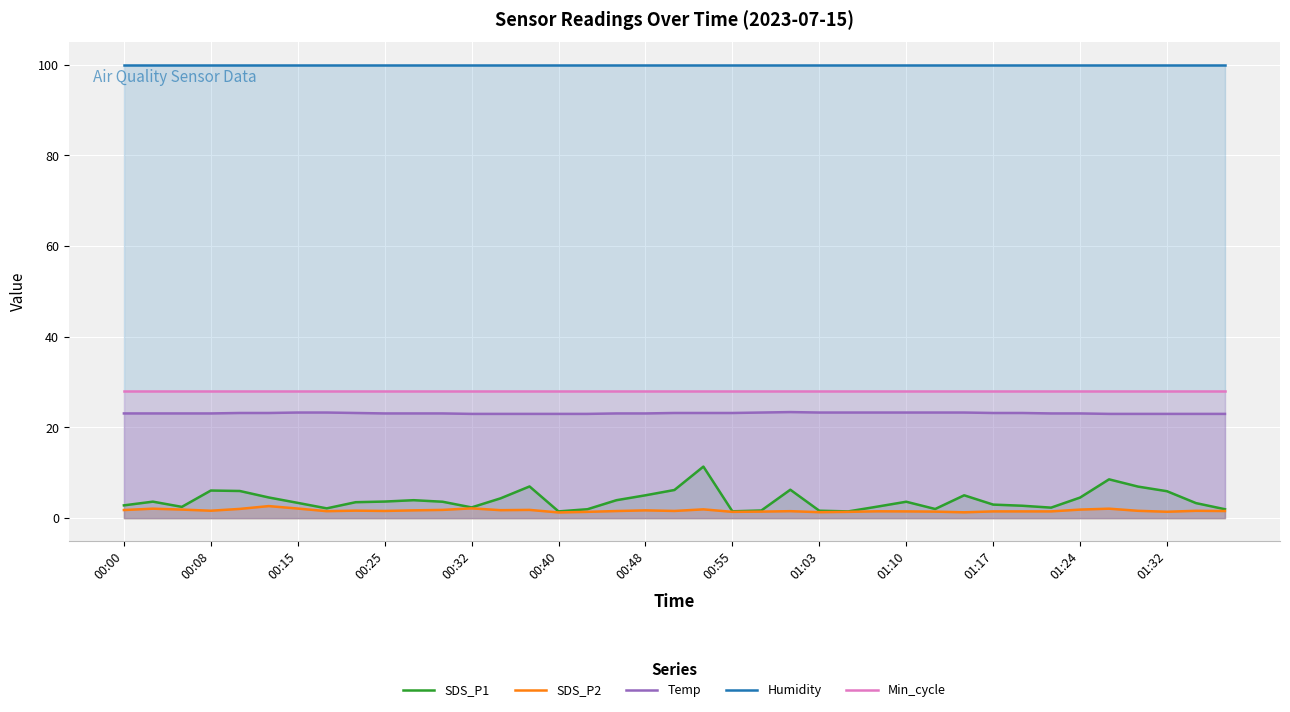

Reading left to right, extract all data points from this chart.

SDS_P1: 2.8	3.6	2.5	6.1	6.0	4.6	3.4	2.2	3.5	3.7	4.0	3.6	2.4	4.4	7.0	1.5	2.0	4.0	5.0	6.2	11.4	1.5	1.7	6.3	1.6	1.5	2.5	3.6	2.0	5.0	3.0	2.8	2.3	4.5	8.6	7.0	6.0	3.3	2.0
SDS_P2: 1.8	2.1	1.9	1.6	2.0	2.7	2.1	1.6	1.7	1.6	1.7	1.8	2.2	1.8	1.8	1.3	1.4	1.6	1.7	1.6	1.9	1.4	1.4	1.6	1.3	1.4	1.5	1.5	1.4	1.3	1.5	1.5	1.5	1.9	2.1	1.6	1.4	1.6	1.6
Temp: 23.1	23.1	23.1	23.1	23.2	23.2	23.3	23.3	23.2	23.1	23.1	23.1	23.0	23.0	23.0	23.0	23.0	23.1	23.1	23.2	23.2	23.2	23.3	23.4	23.3	23.3	23.3	23.3	23.3	23.3	23.2	23.2	23.1	23.1	23.0	23.0	23.0	23.0	23.0
Humidity: 99.9	99.9	99.9	99.9	99.9	99.9	99.9	99.9	99.9	99.9	99.9	99.9	99.9	99.9	99.9	99.9	99.9	99.9	99.9	99.9	99.9	99.9	99.9	99.9	99.9	99.9	99.9	99.9	99.9	99.9	99.9	99.9	99.9	99.9	99.9	99.9	99.9	99.9	99.9
Min_cycle: 28.0	28.0	28.0	28.0	28.0	28.0	28.0	28.0	28.0	28.0	28.0	28.0	28.0	28.0	28.0	28.0	28.0	28.0	28.0	28.0	28.0	28.0	28.0	28.0	28.0	28.0	28.0	28.0	28.0	28.0	28.0	28.0	28.0	28.0	28.0	28.0	28.0	28.0	28.0